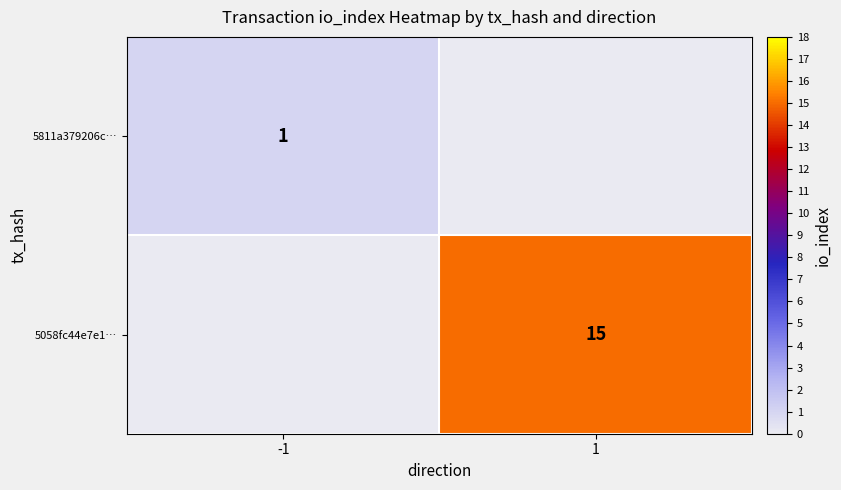

The value of 5811a379206c… at -1 is 0. True or false?

False